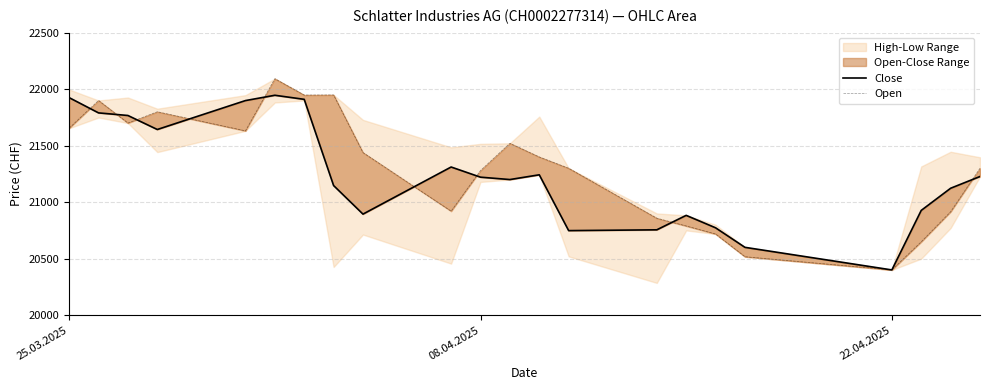

What is the sum of all Open values?

468682